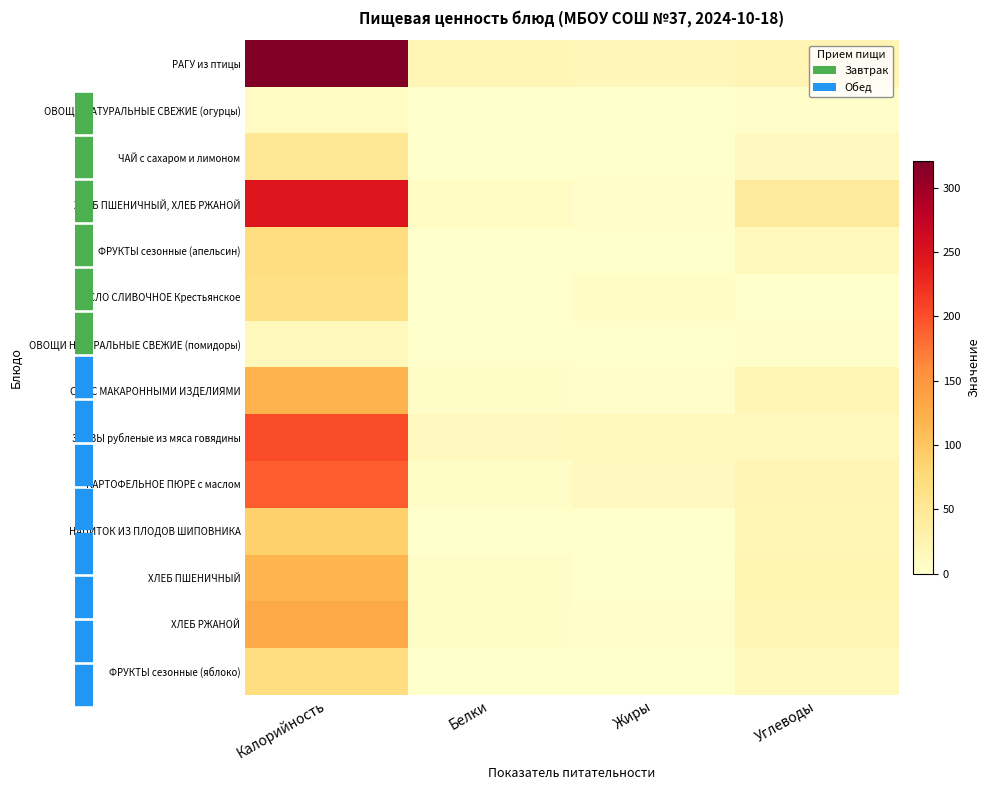

What is the total value across all series at Углеводы?

236.3